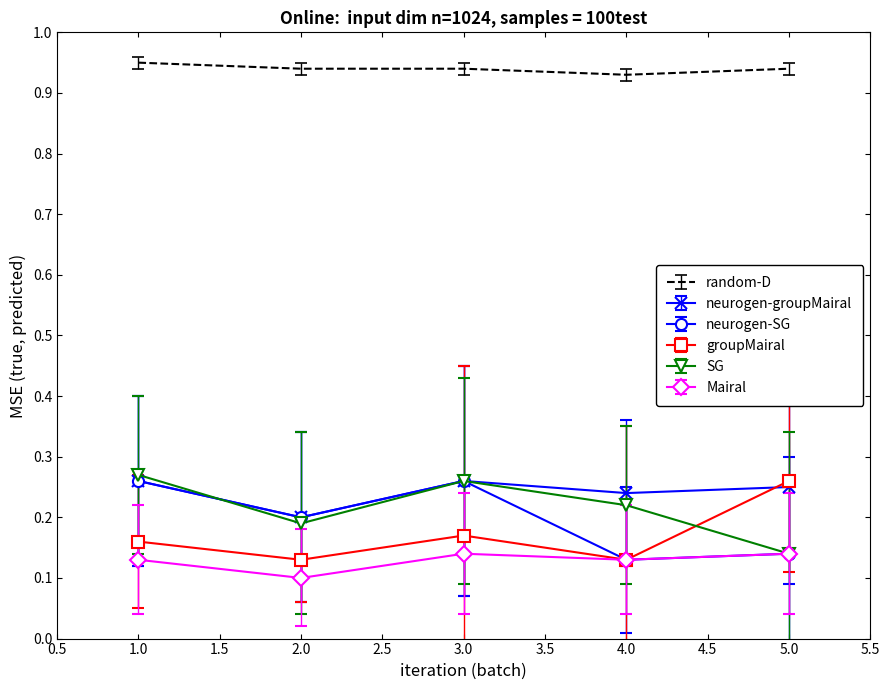

Count the groupMairal values in the range 0 to 1.

5